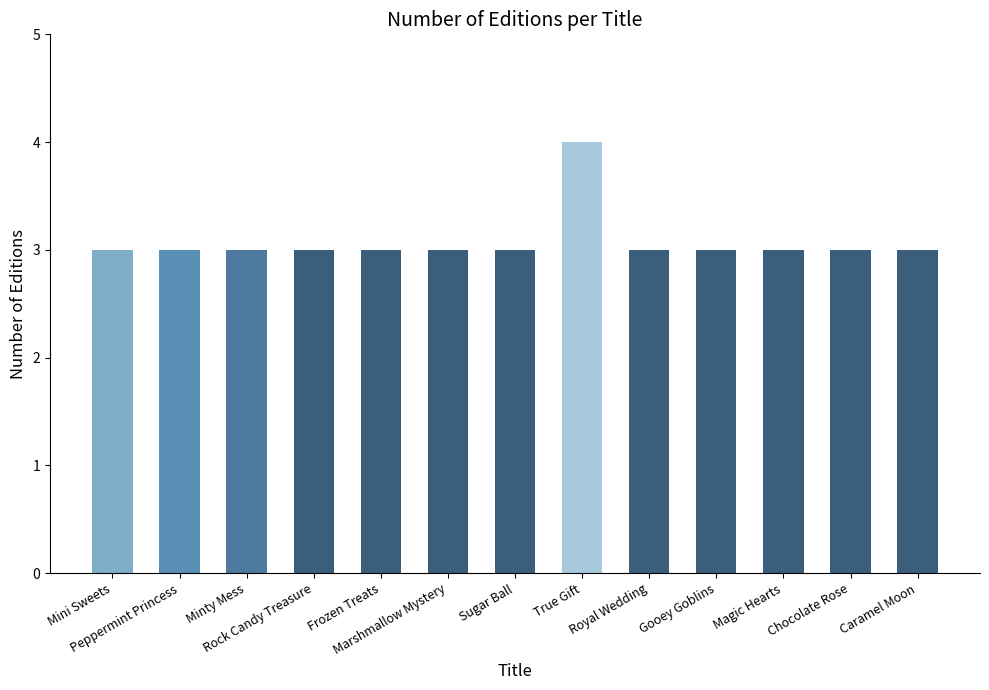

What position from the left is True Gift?

8